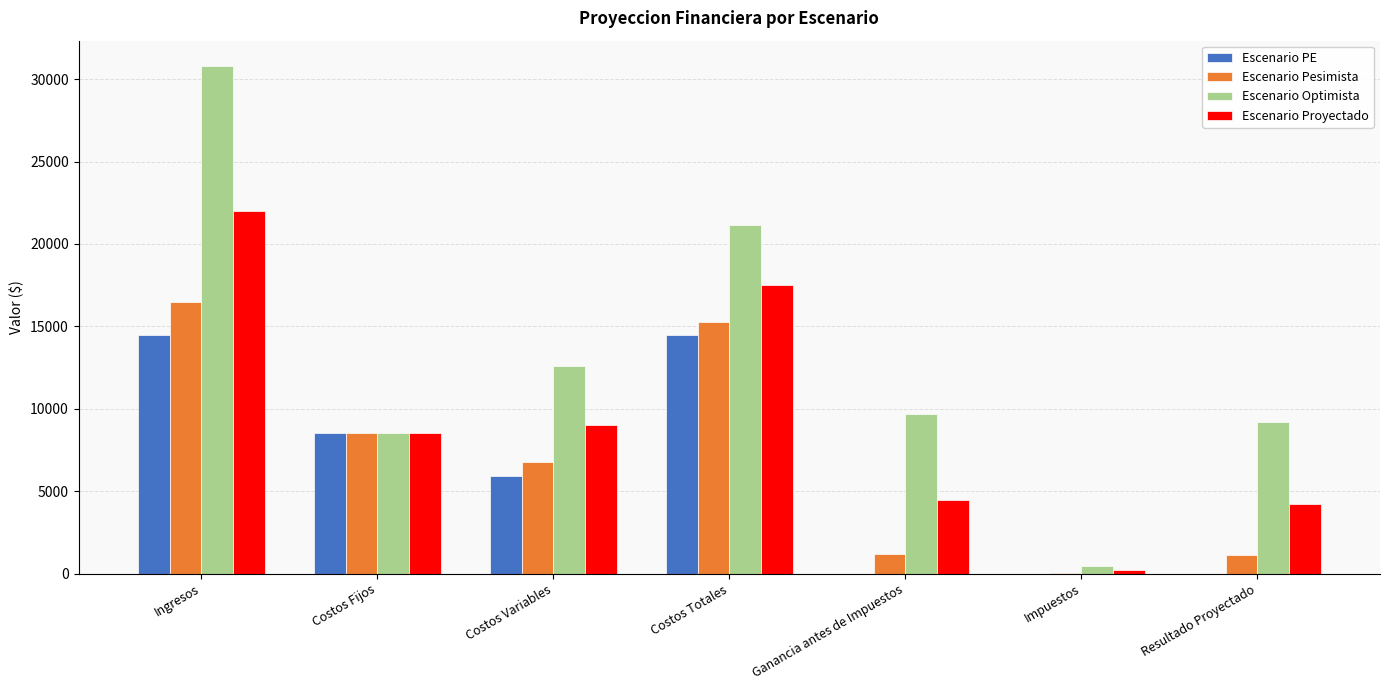

Which label corresponds to the largest value in the chart?

Ingresos